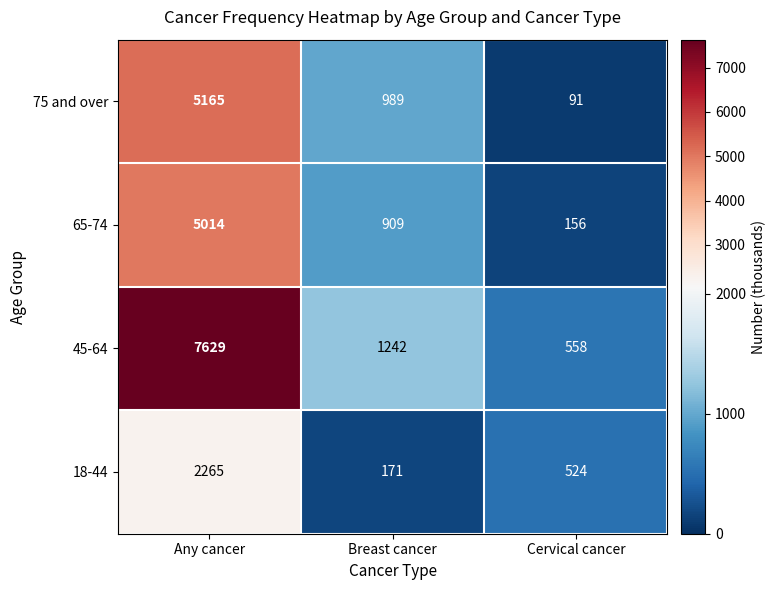

At which category does the chart reach its peak across all series?

Any cancer